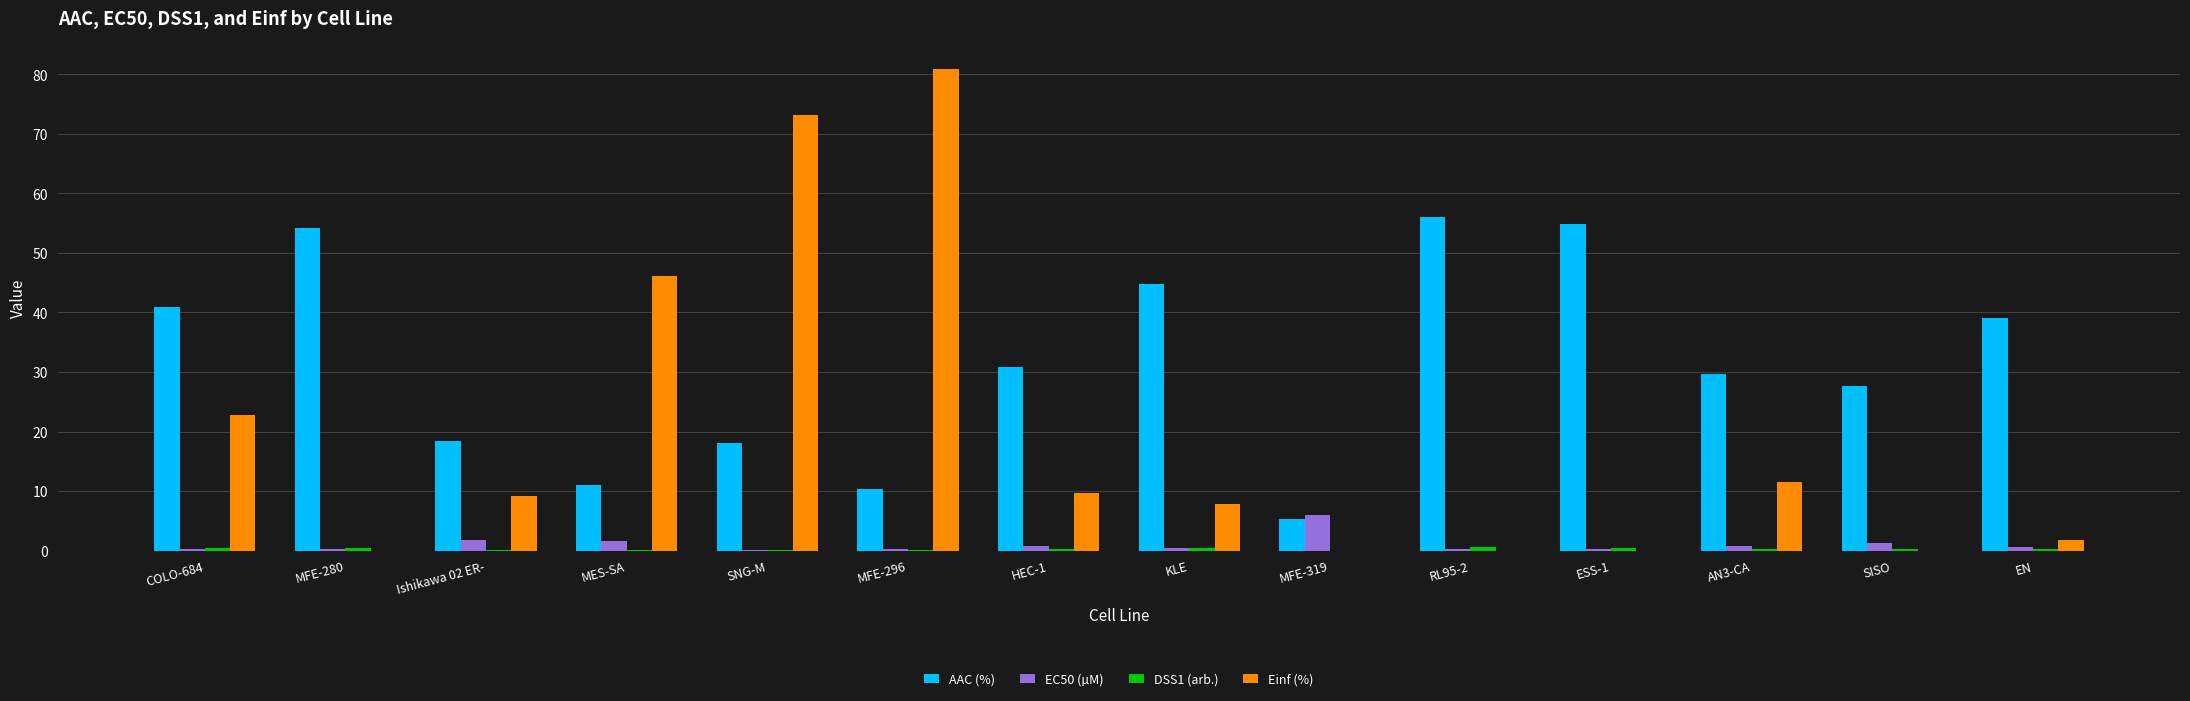

Which series changed the most between MES-SA and HEC-1?

Einf (%)